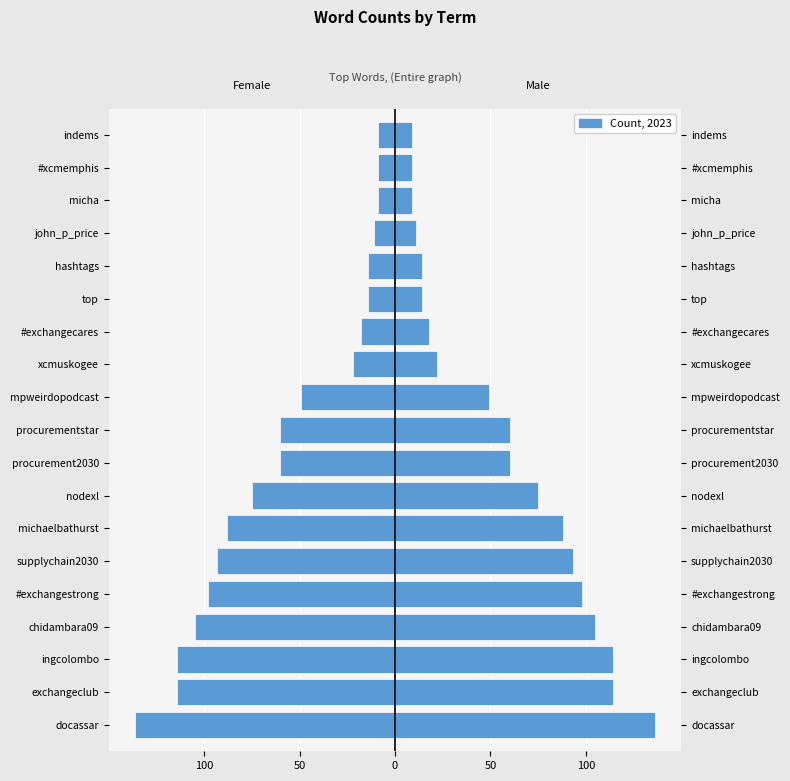

What is the sum of all values?

-1098